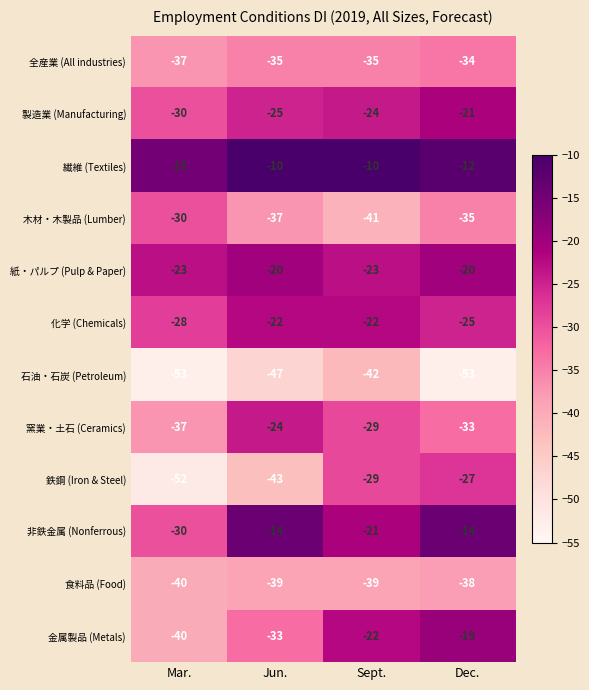

At which category is the sum across all series the highest?

Dec.